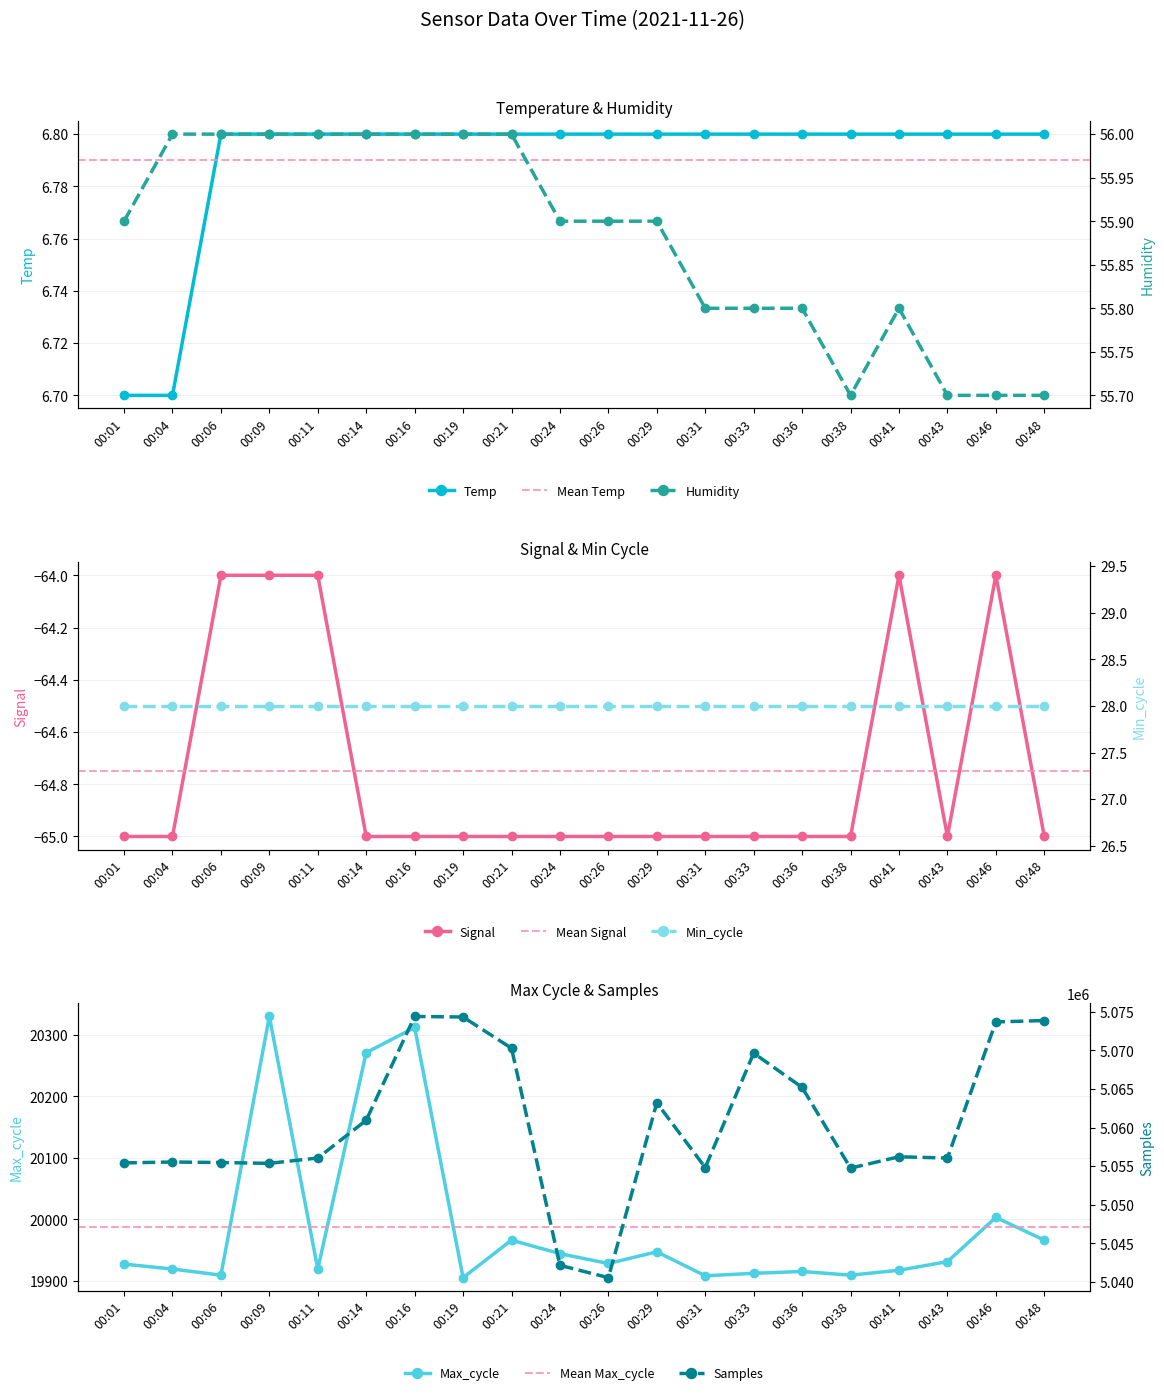

True or false: Samples and Temp intersect in this chart.

False